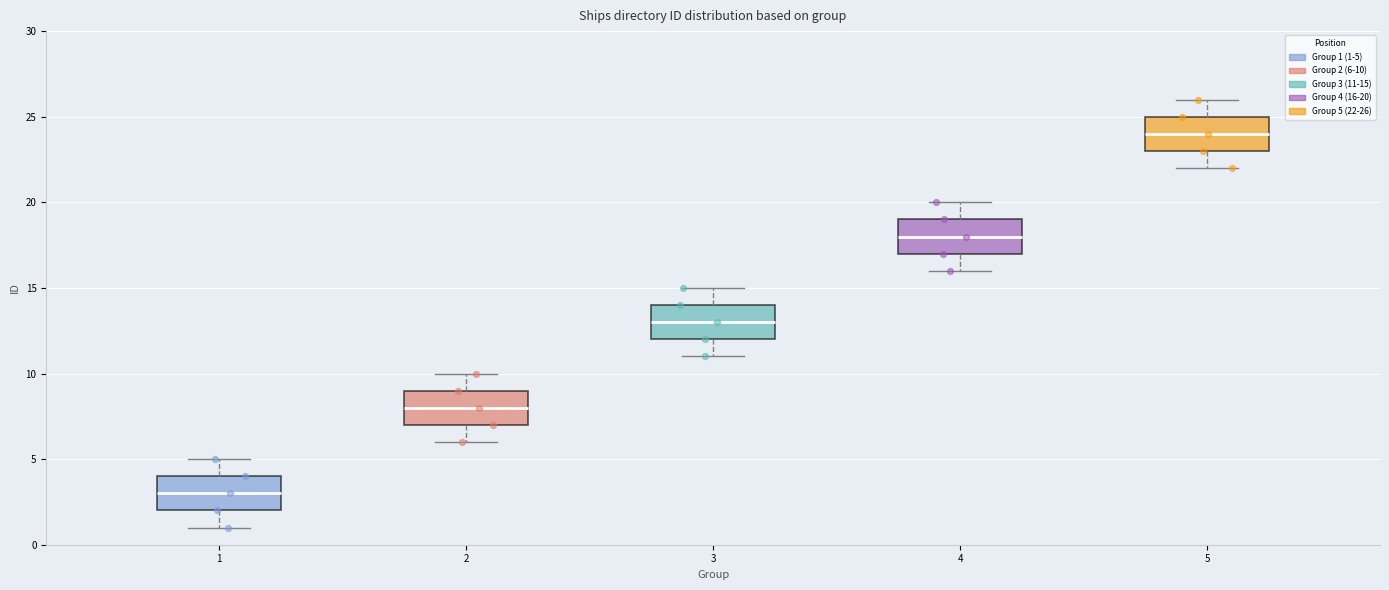

Reading left to right, transcribe this box plot: for each box, give where its median line is, the range the box spans, and where its two whiskers end, as read against the y-axis. The values are not printed on the chart, so give them approximately, as read against the axis.

1: median 3, box 2 to 4, whiskers 1 to 5
2: median 8, box 7 to 9, whiskers 6 to 10
3: median 13, box 12 to 14, whiskers 11 to 15
4: median 18, box 17 to 19, whiskers 16 to 20
5: median 24, box 23 to 25, whiskers 22 to 26